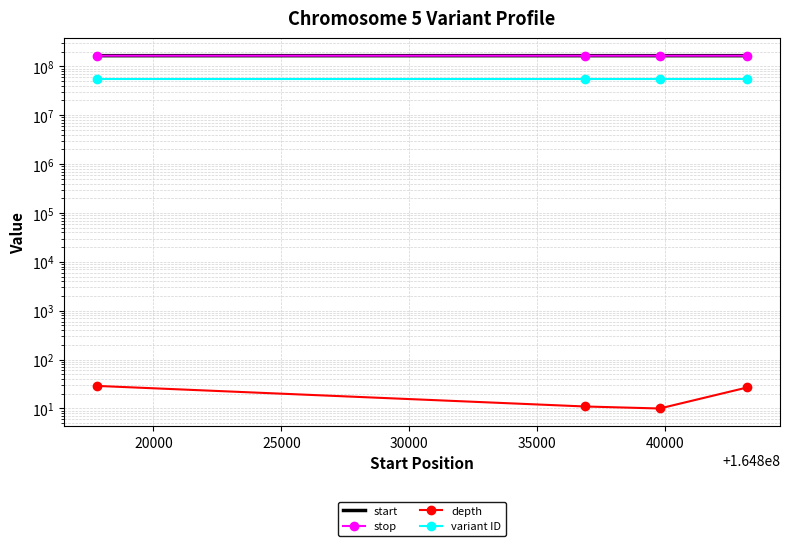

The value of stop at 15000 is 248225319. True or false?

False